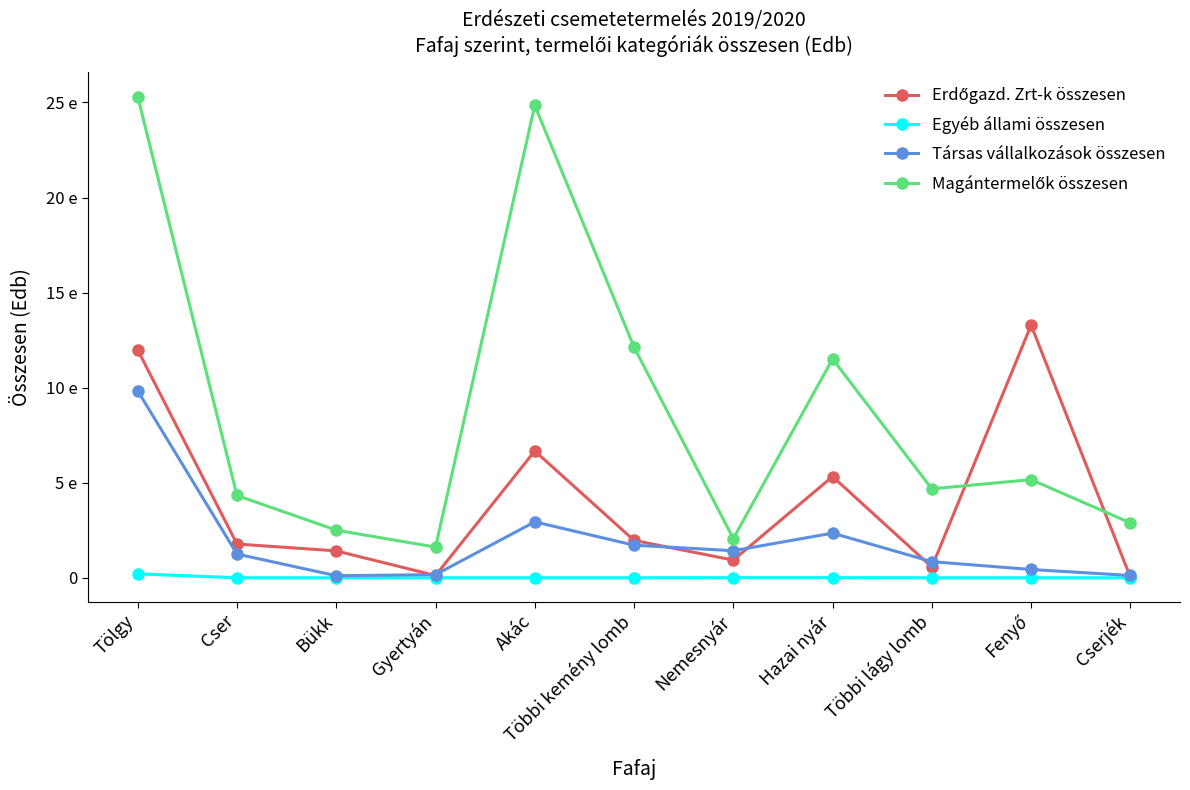

Count the number of categories in the chart.

11